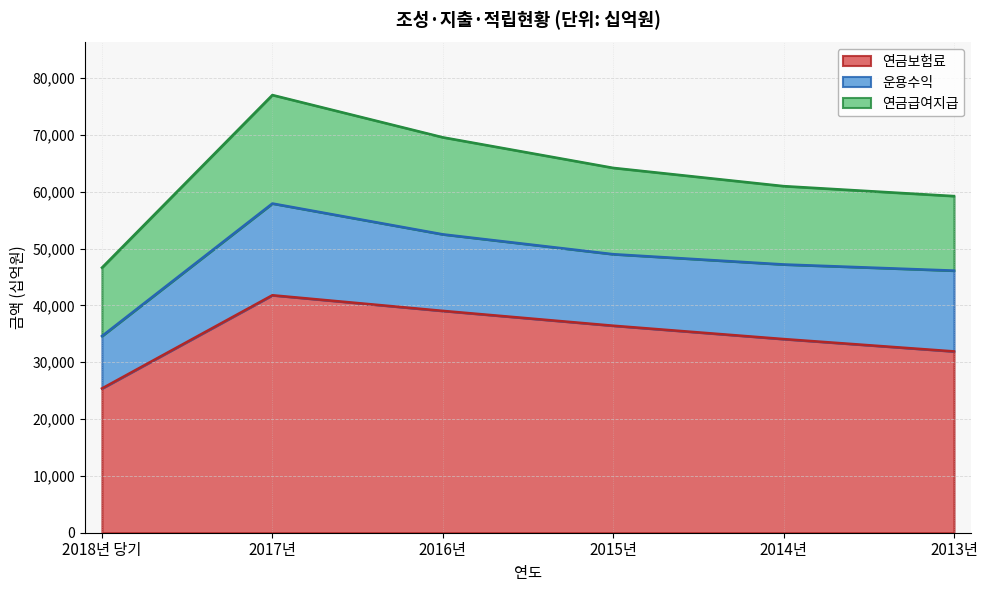

What is the sum of all 연금보험료 values?

208615